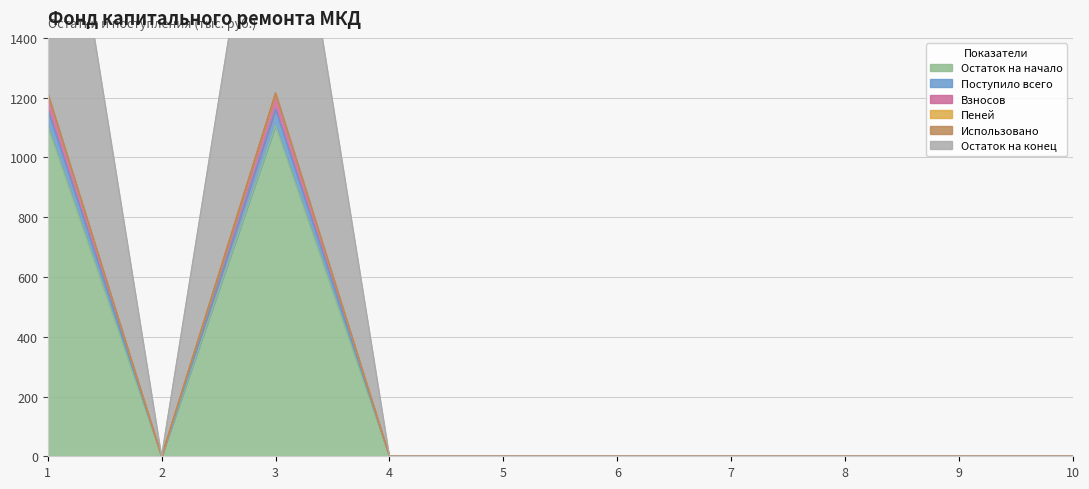

True or false: Остаток на начало and Взносов intersect in this chart.

False